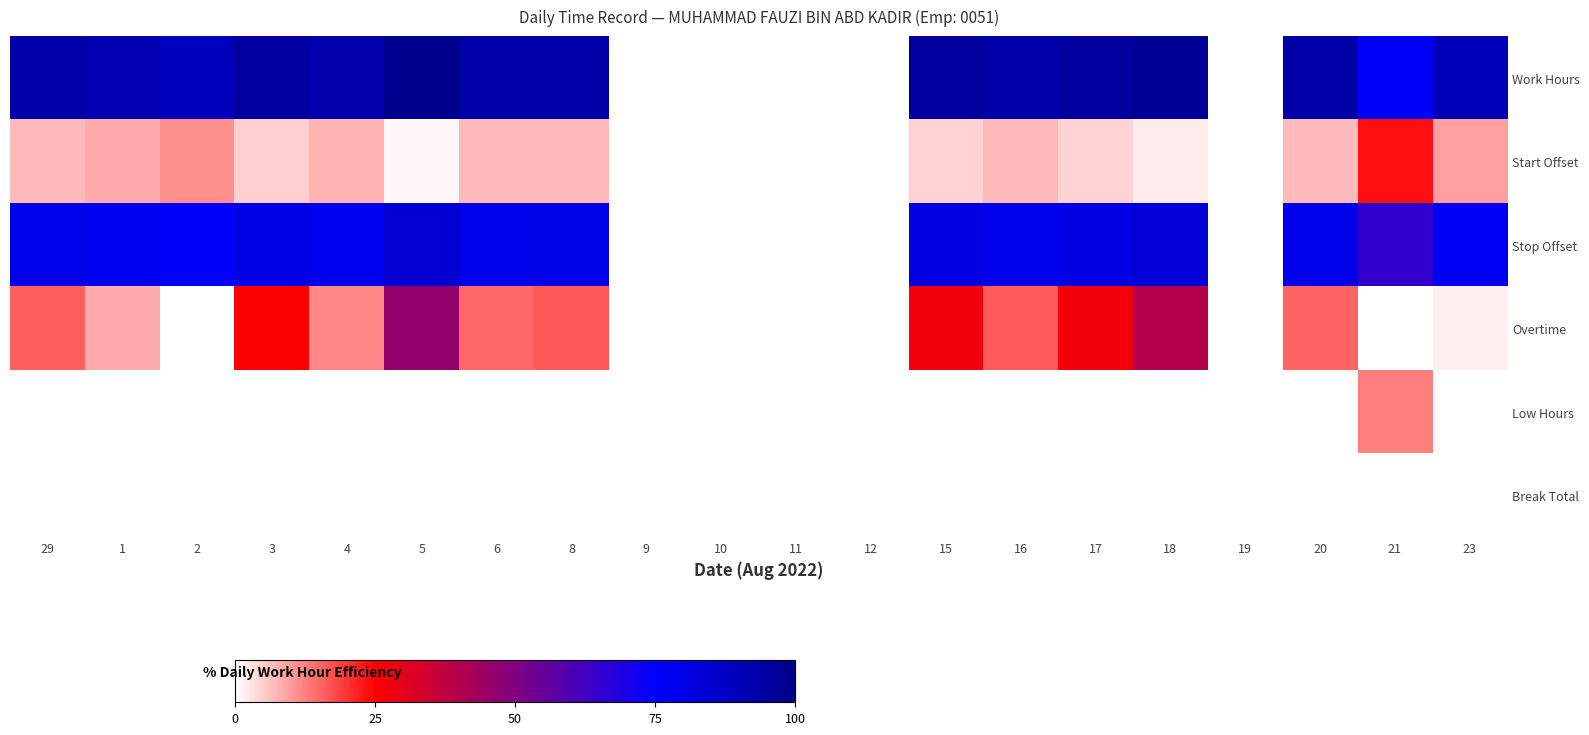

Reading left to right, transcribe all the data shown in this chart.

Work Hours: 29=93.2	1=91.7	2=89.0	3=95.1	4=92.4	5=99.2	6=93.0	8=93.3	9=0.0	10=0.0	11=0.0	12=0.0	15=95.5	16=93.2	17=95.5	18=97.9	19=0.0	20=93.1	21=76.5	23=90.3
Start Offset: 29=6.8	1=8.3	2=11.0	3=4.9	4=7.6	5=0.8	6=7.0	8=6.7	9=0.0	10=0.0	11=0.0	12=0.0	15=4.5	16=6.8	17=4.5	18=2.1	19=0.0	20=6.9	21=23.5	23=9.7
Stop Offset: 29=79.2	1=77.9	2=75.6	3=80.8	4=78.6	5=84.3	6=79.0	8=79.3	9=0.0	10=0.0	11=0.0	12=0.0	15=81.2	16=79.3	17=81.2	18=83.2	19=0.0	20=79.1	21=65.0	23=76.8
Overtime: 29=15.8	1=8.3	2=0.0	3=25.4	4=12.1	5=45.8	6=15.0	8=16.7	9=0.0	10=0.0	11=0.0	12=0.0	15=27.5	16=16.2	17=27.5	18=39.6	19=0.0	20=15.4	21=0.0	23=1.7
Low Hours: 29=0.0	1=0.0	2=0.0	3=0.0	4=0.0	5=0.0	6=0.0	8=0.0	9=0.0	10=0.0	11=0.0	12=0.0	15=0.0	16=0.0	17=0.0	18=0.0	19=0.0	20=0.0	21=12.8	23=0.0
Break Total: 29=0.0	1=0.0	2=0.0	3=0.0	4=0.0	5=0.0	6=0.0	8=0.0	9=0.0	10=0.0	11=0.0	12=0.0	15=0.0	16=0.0	17=0.0	18=0.0	19=0.0	20=0.0	21=0.0	23=0.0